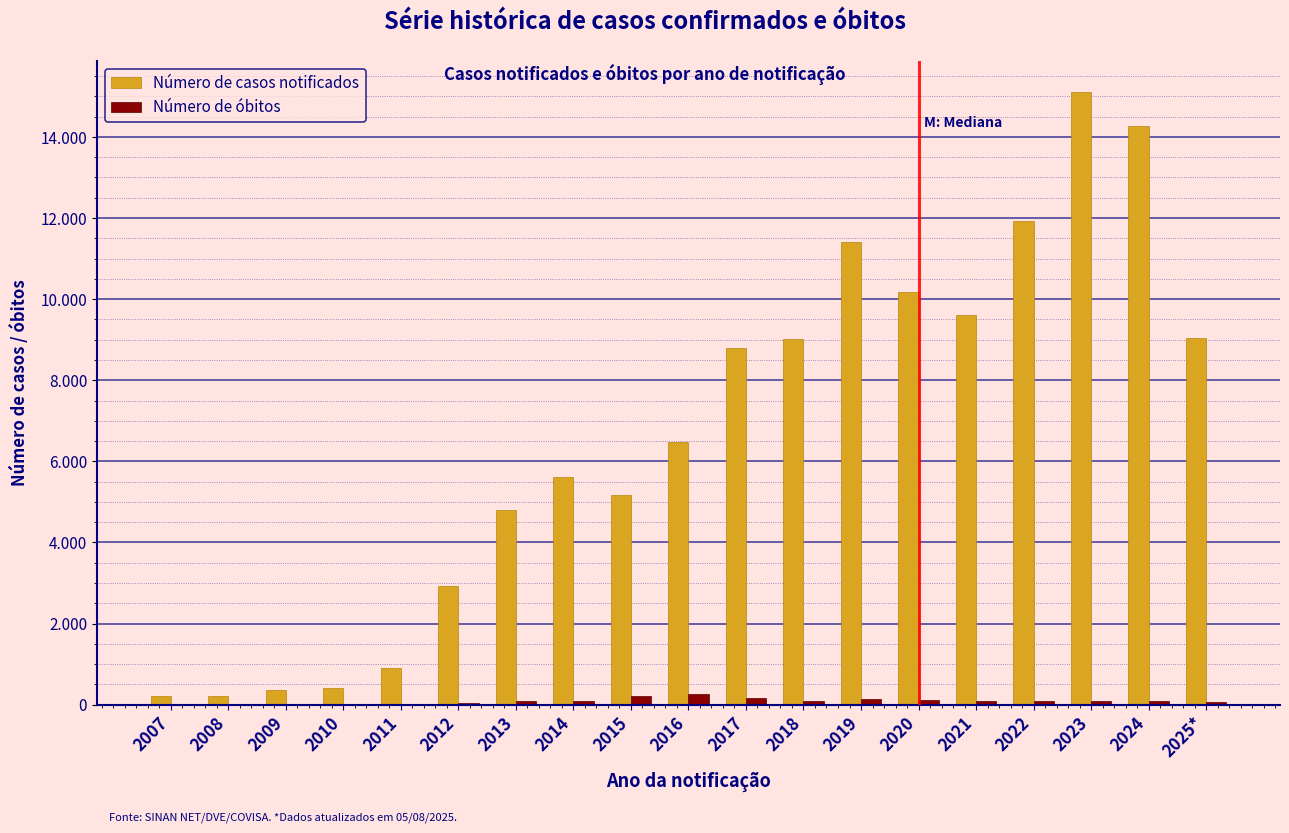

What are all the series names shown in the legend?

Número de casos notificados, Número de óbitos